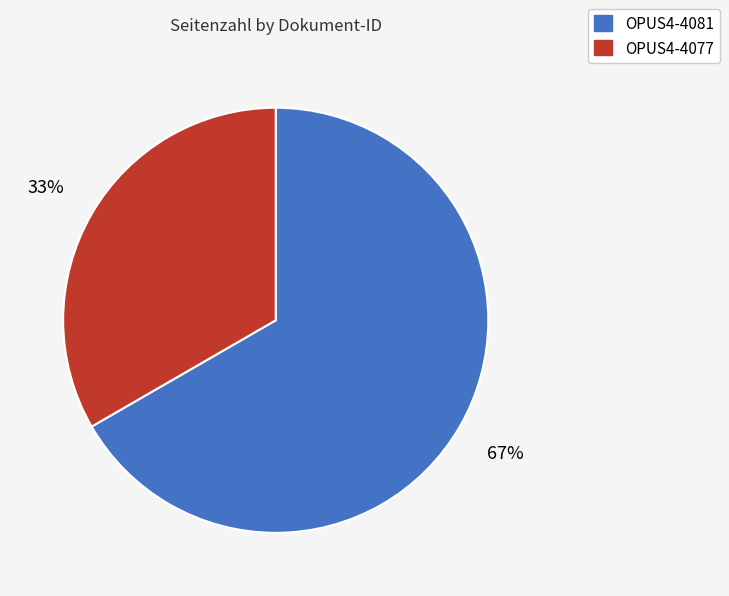

Do OPUS4-4081 and OPUS4-4077 together represent more than half of the pie?

Yes